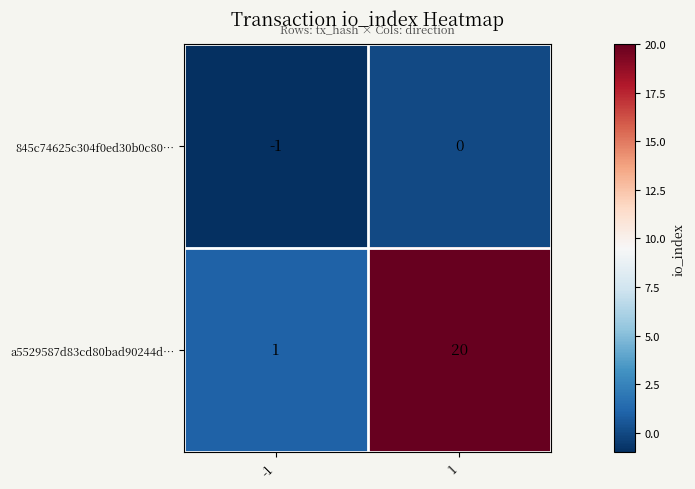

What is the total value across all series at 1?

20